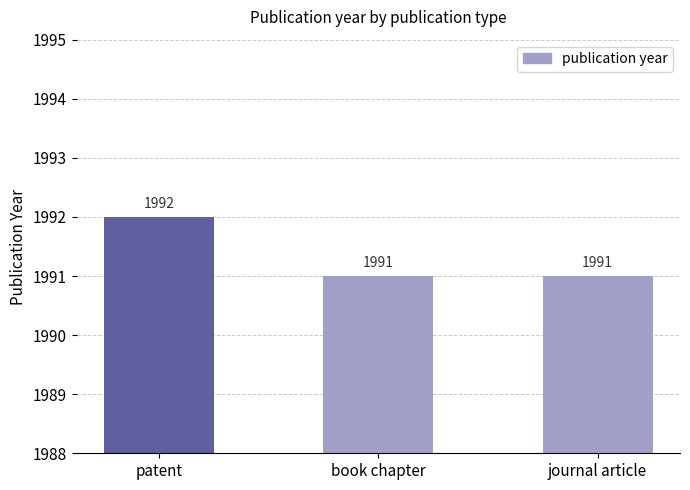

At which category does the chart reach its peak across all series?

patent